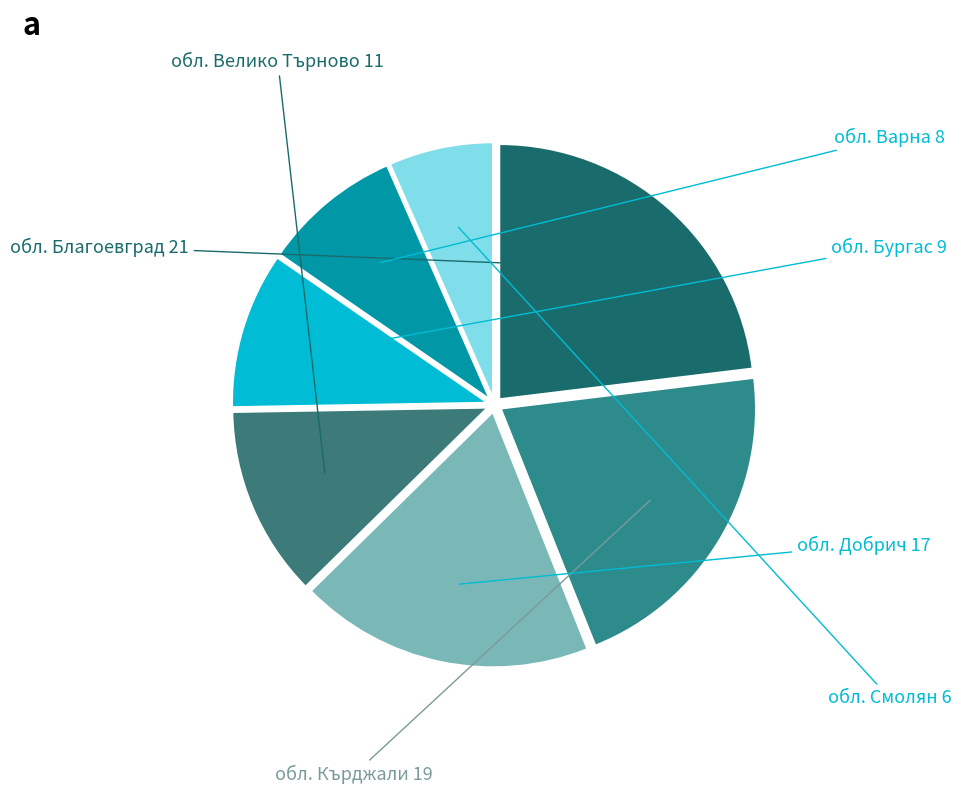

Does any single category account for the majority?

No